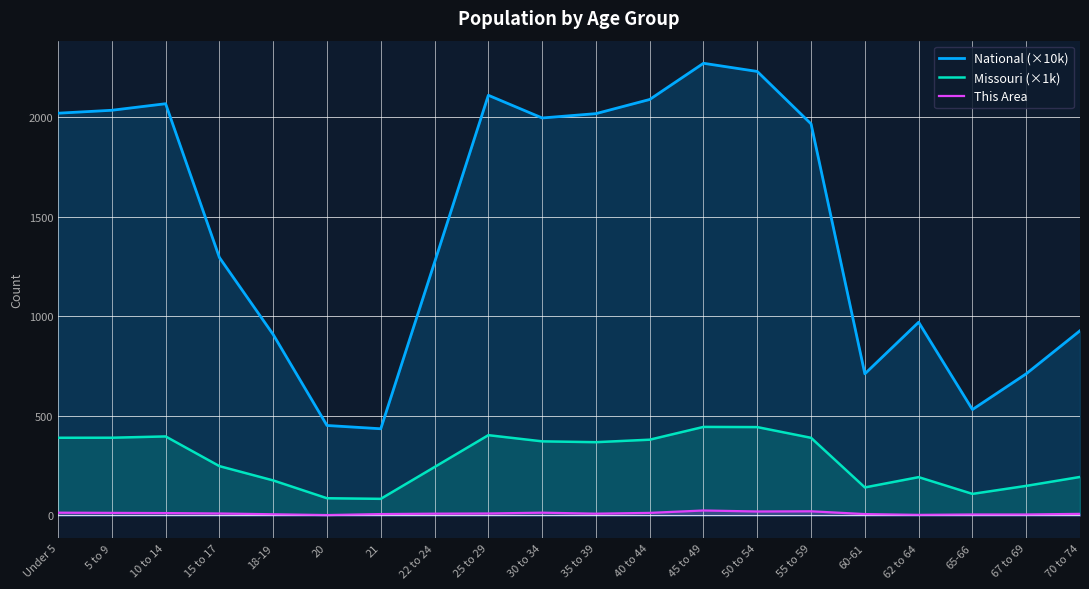

Between 30 to 34 and 65-66, which series saw the biggest shift?

National (×10k)